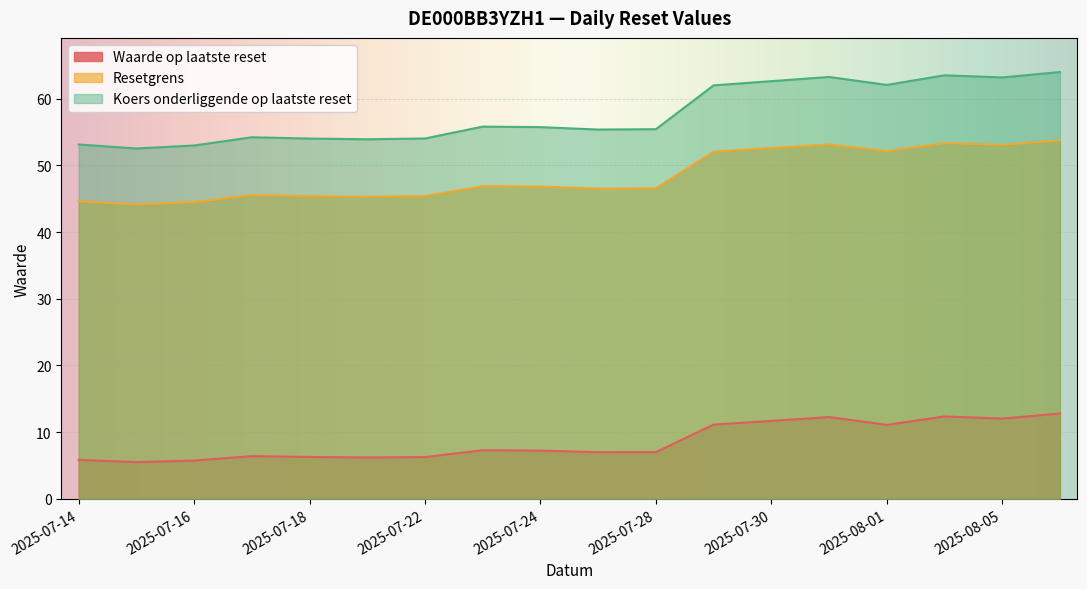

What is the smallest value displayed?

5.5